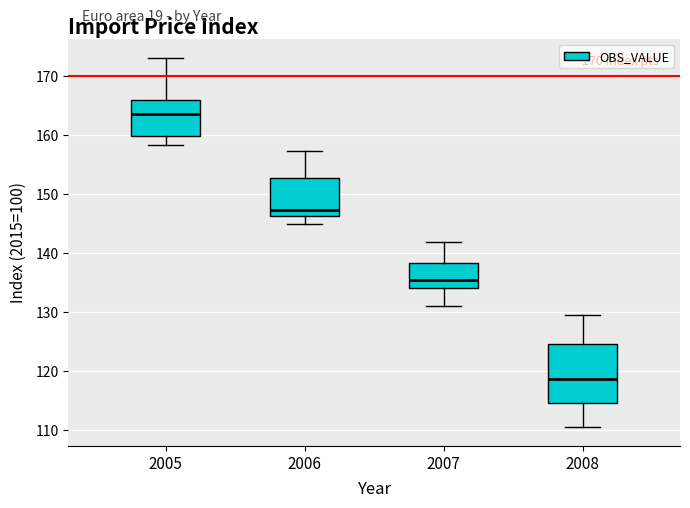

Which box's median line is the lowest?

2008